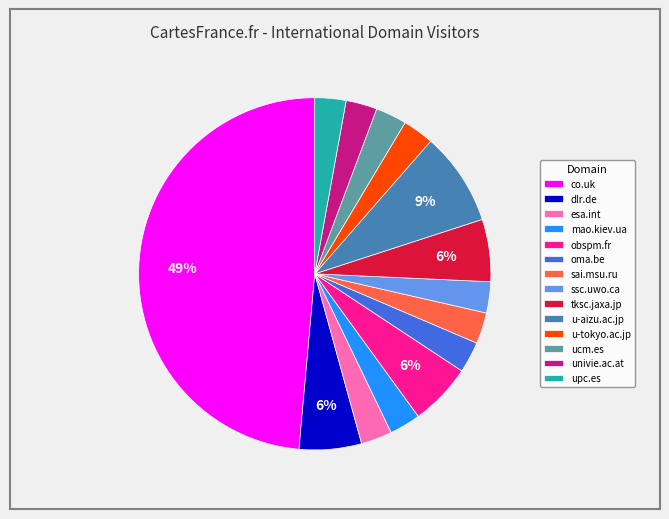

Which slice is the largest?

co.uk